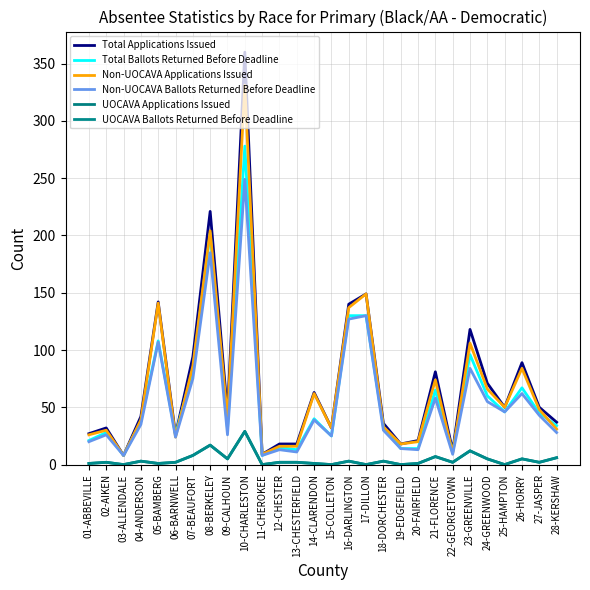

Reading left to right, list all the values displayed in this chart.

Total Applications Issued: 27	32	8	42	142	26	94	221	45	360	9	18	18	63	32	140	149	36	18	21	81	12	118	71	50	89	50	37
Total Ballots Returned Before Deadline: 21	28	8	38	108	26	83	202	31	278	8	15	13	40	25	130	130	33	14	14	65	11	96	60	46	67	45	34
Non-UOCAVA Applications Issued: 26	30	8	39	141	24	86	204	40	331	9	16	16	62	32	137	149	33	18	20	74	10	106	66	50	84	48	31
Non-UOCAVA Ballots Returned Before Deadline: 20	26	8	35	107	24	75	185	26	249	8	13	11	39	25	127	130	30	14	13	58	9	84	55	46	62	43	28
UOCAVA Applications Issued: 1	2	0	3	1	2	8	17	5	29	0	2	2	1	0	3	0	3	0	1	7	2	12	5	0	5	2	6
UOCAVA Ballots Returned Before Deadline: 1	2	0	3	1	2	8	17	5	29	0	2	2	1	0	3	0	3	0	1	7	2	12	5	0	5	2	6